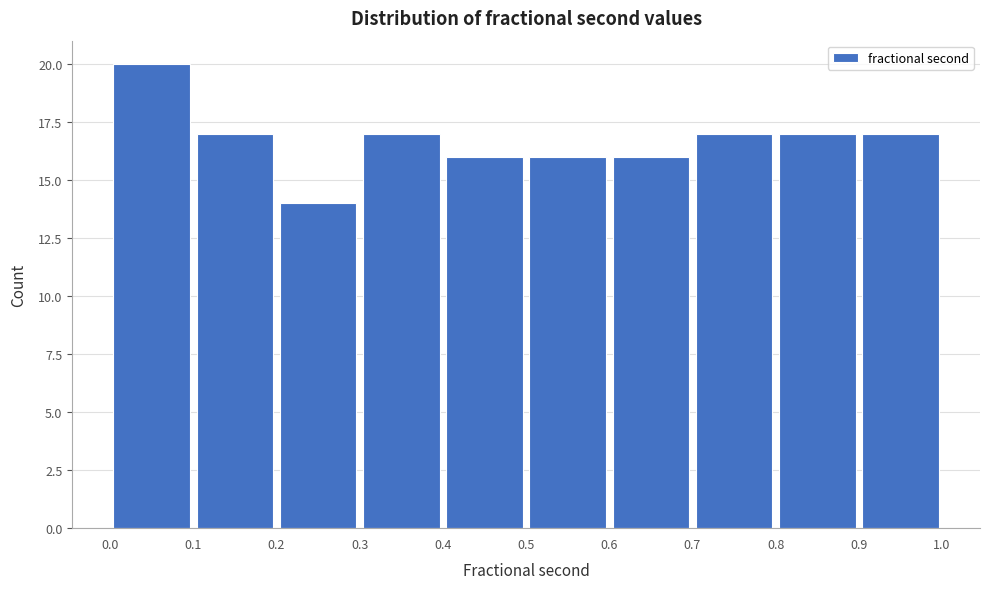

Reading left to right, transcribe this chart: for each bar, give the range it covers on the x-axis and its height. The values are not printed on the chart, so give them approximately, as read against the axis.

0.0 to 0.1: 20
0.1 to 0.2: 17
0.2 to 0.3: 14
0.3 to 0.4: 17
0.4 to 0.5: 16
0.5 to 0.6: 16
0.6 to 0.7: 16
0.7 to 0.8: 17
0.8 to 0.9: 17
0.9 to 1.0: 17